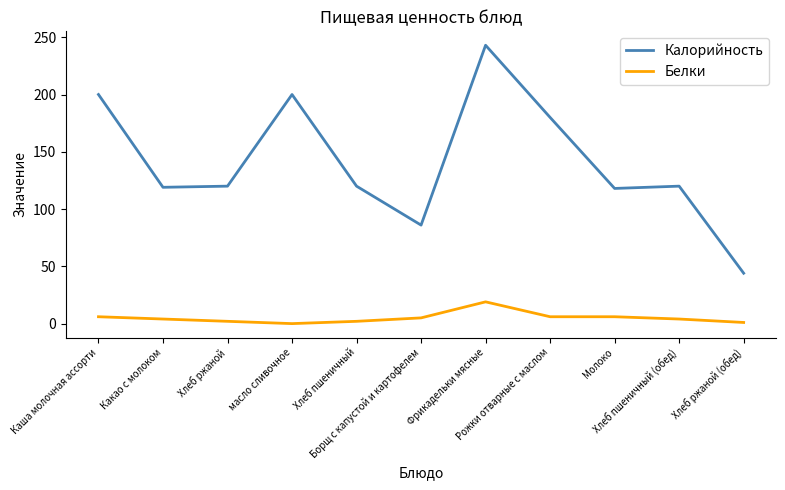

List the series in order of their peak value, lowest first.

Белки, Калорийность